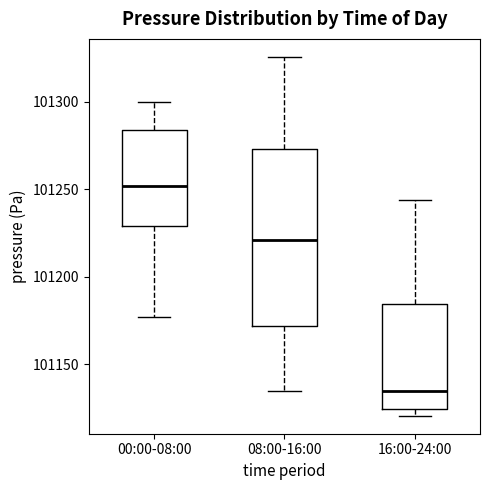

Which box has the lowest median line?

16:00-24:00